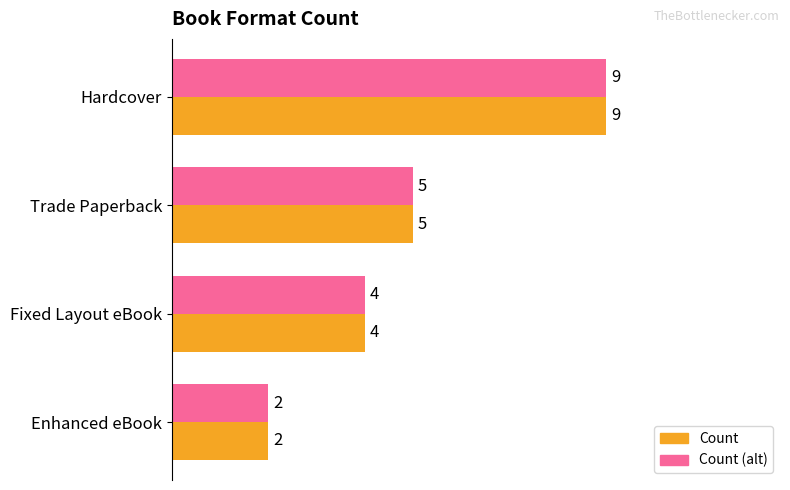

True or false: Count has a value of 13 at Hardcover.

False